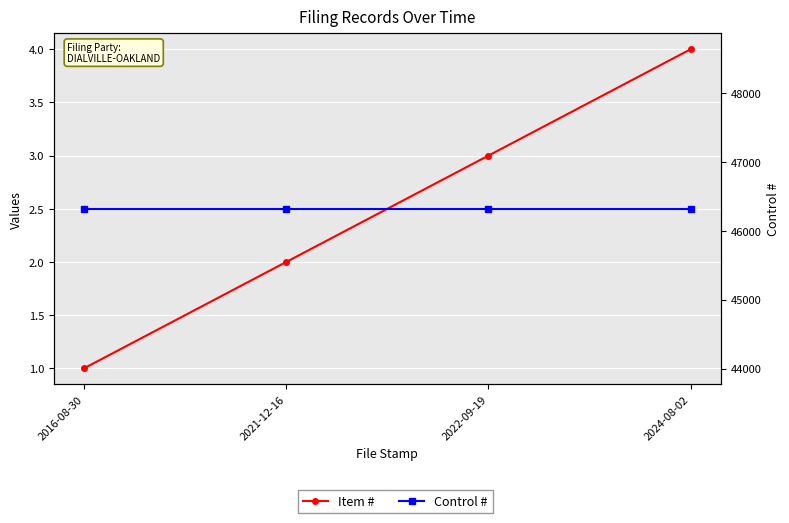

What is the difference between the maximum and minimum values in the Item # series?

3